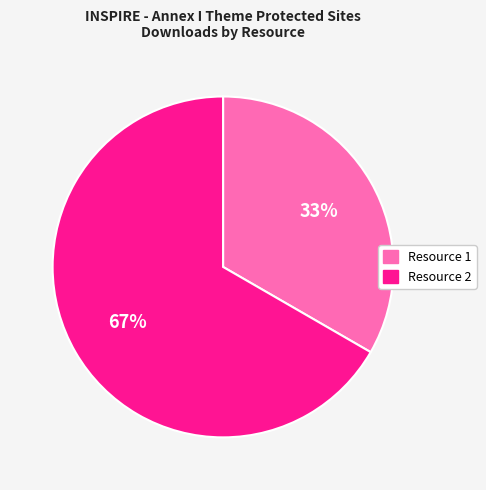

Does any single category account for the majority?

Yes